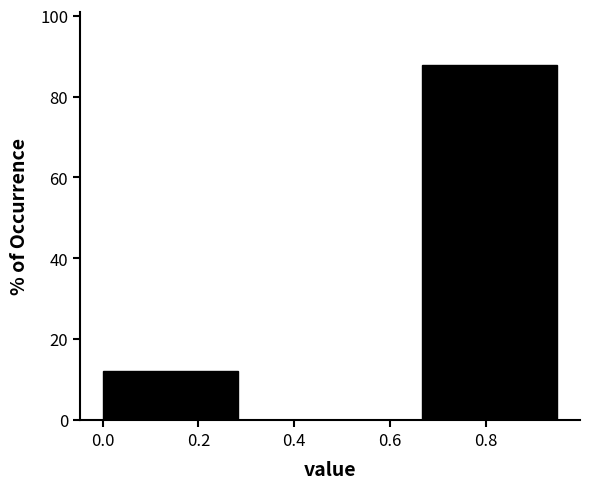

Reading left to right, transcribe this chart: for each bar, give the range it covers on the x-axis and its height. Neither the bar edges nor the heights are printed on the chart, so give them approximately, as read against the axes.

0.00 to 0.34: 12
0.34 to 0.66: 0
0.66 to 1.00: 88